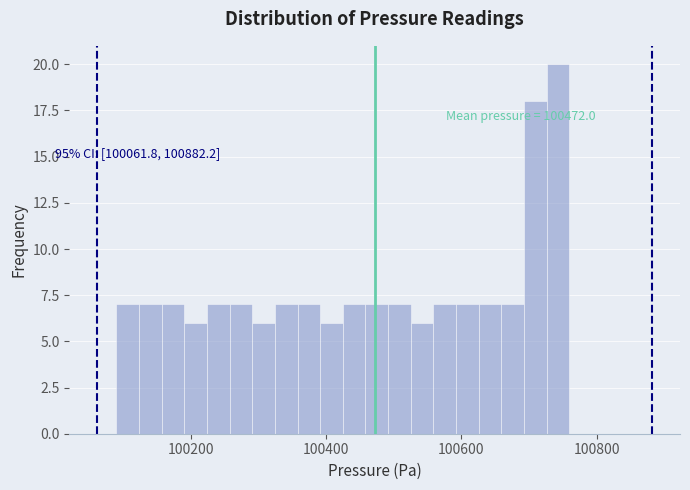

Read against the x-axis, roughly where is the centre of the tallest bar?

100740